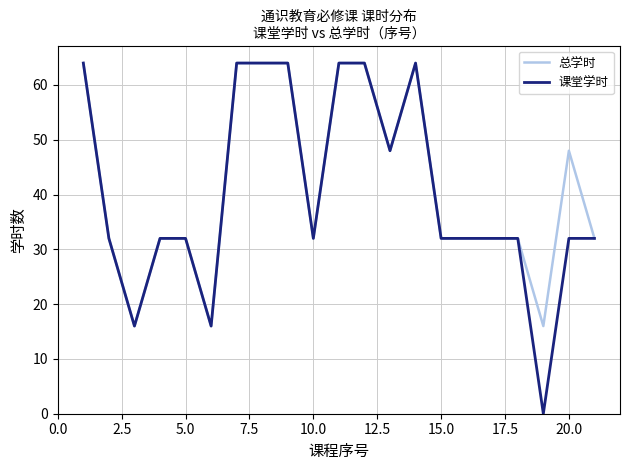

Which series has the largest range (max minus min)?

课堂学时